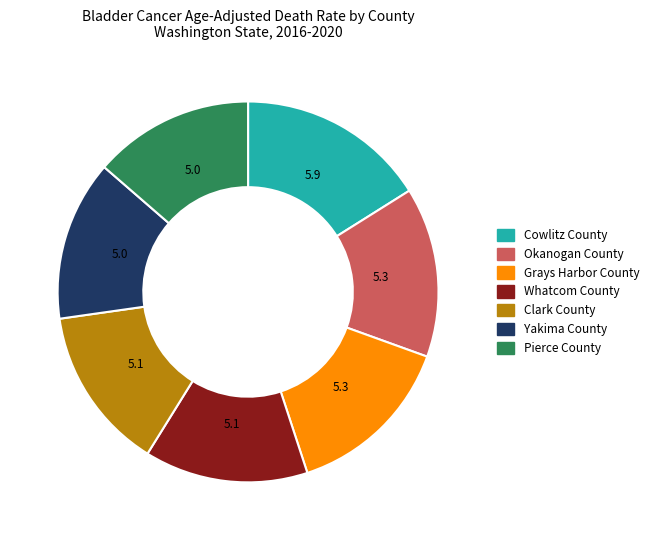

Combined, do Pierce County and Whatcom County account for over 50%?

No